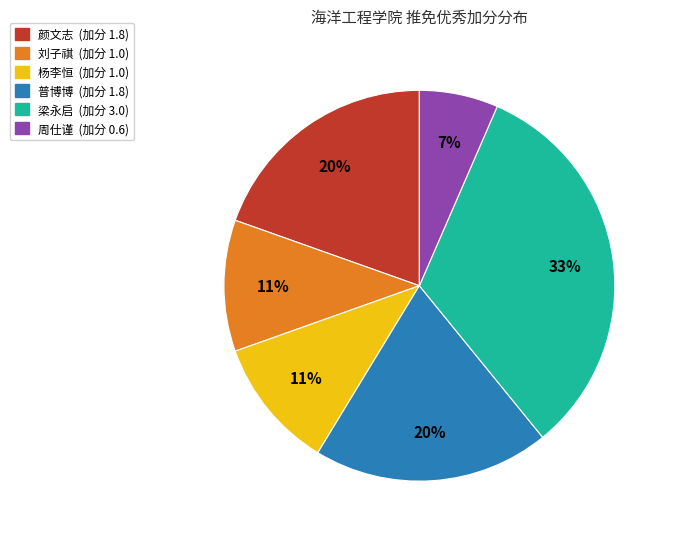

True or false: 杨李恒 accounts for 11% of the total.

True